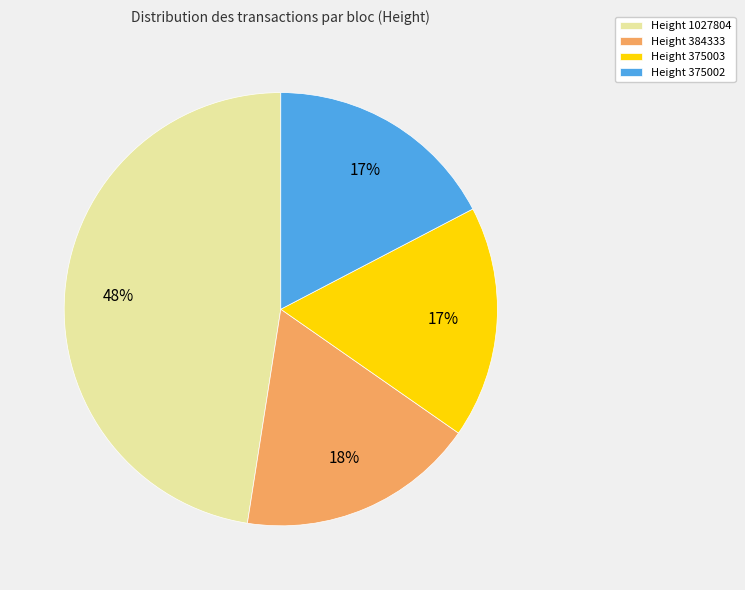

Is the sum of Height 375003 and Height 384333 greater than half?

No